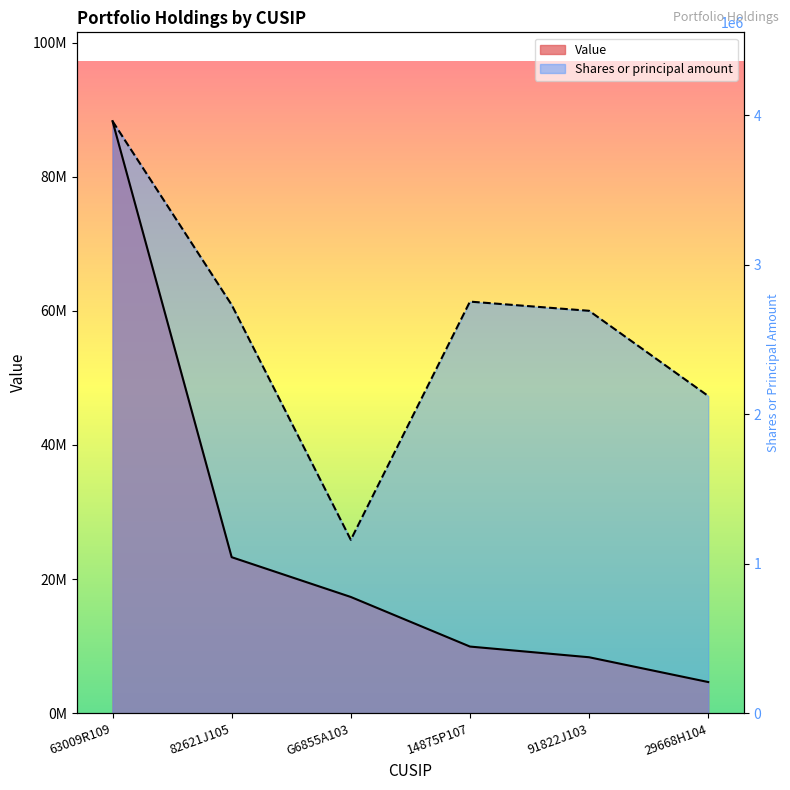

What is the spread (max minus min) of values at 29668H104?

42658289.0